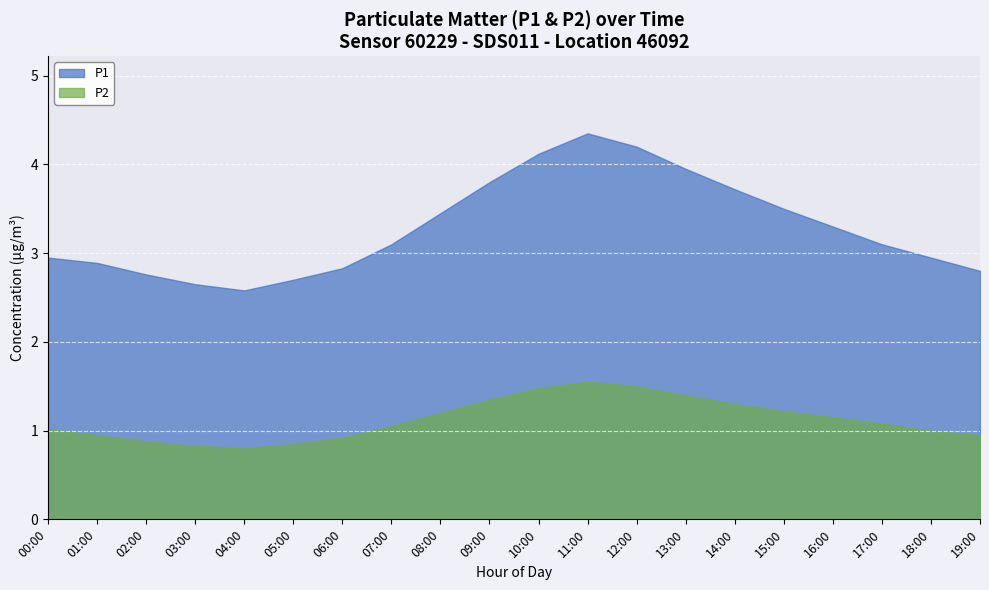

Count the number of categories in the chart.

20